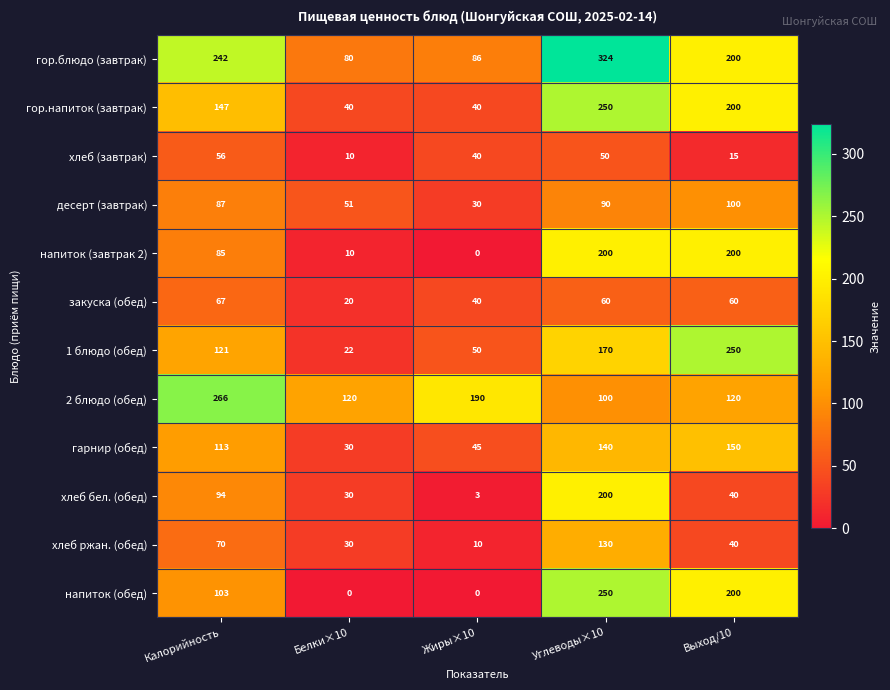

List the labels in order of хлеб бел. (обед) value, largest first.

Углеводы×10, Калорийность, Выход/10, Белки×10, Жиры×10